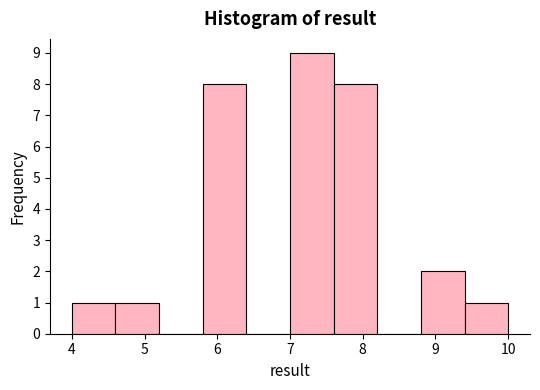

Over which range of the x-axis is the bar tallest?

7.0 to 7.6